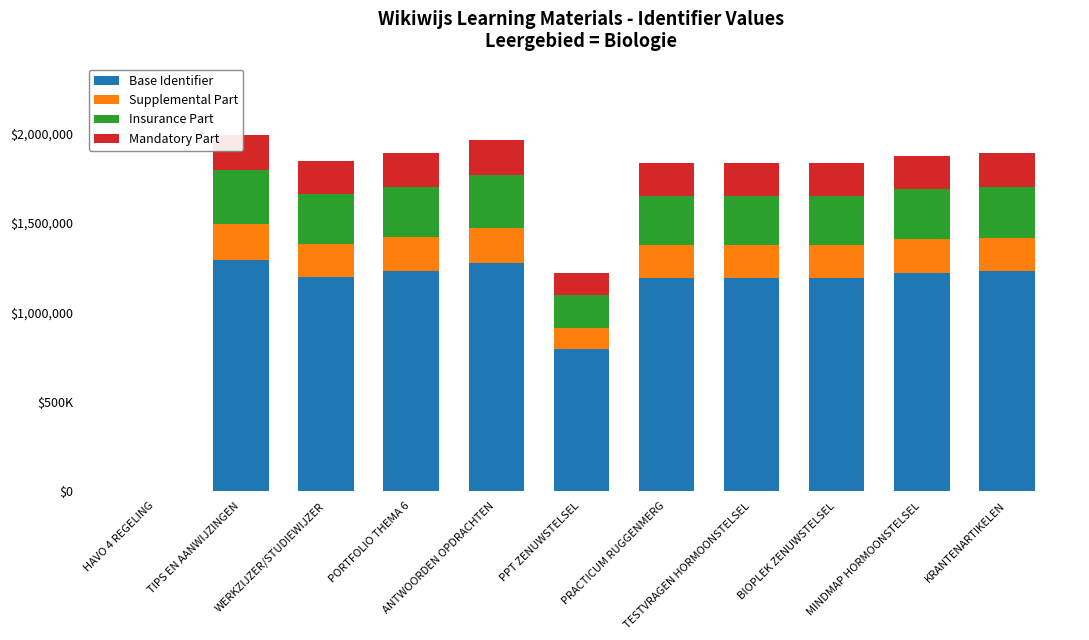

Is the value of Base Identifier at BIOPLEK ZENUWSTELSEL greater than the value of Insurance Part at MINDMAP HORMOONSTELSEL?

Yes